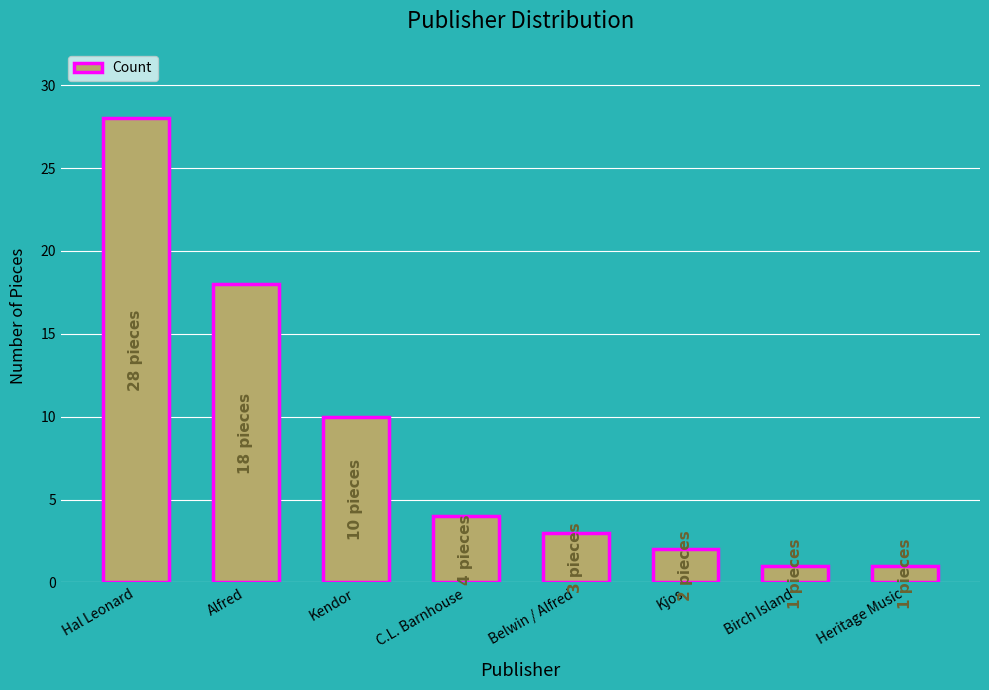

What position from the left is Kendor?

3